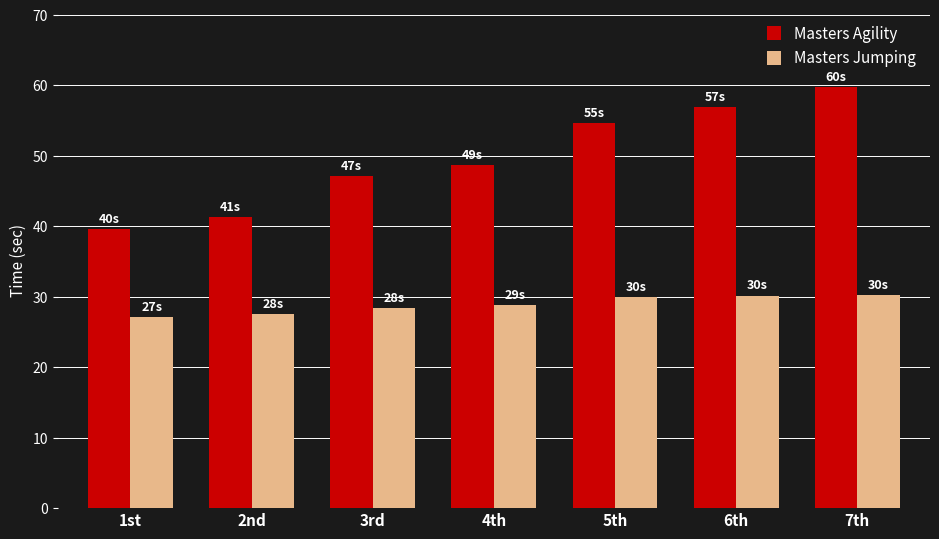

What is the minimum value for Masters Jumping?

27.1